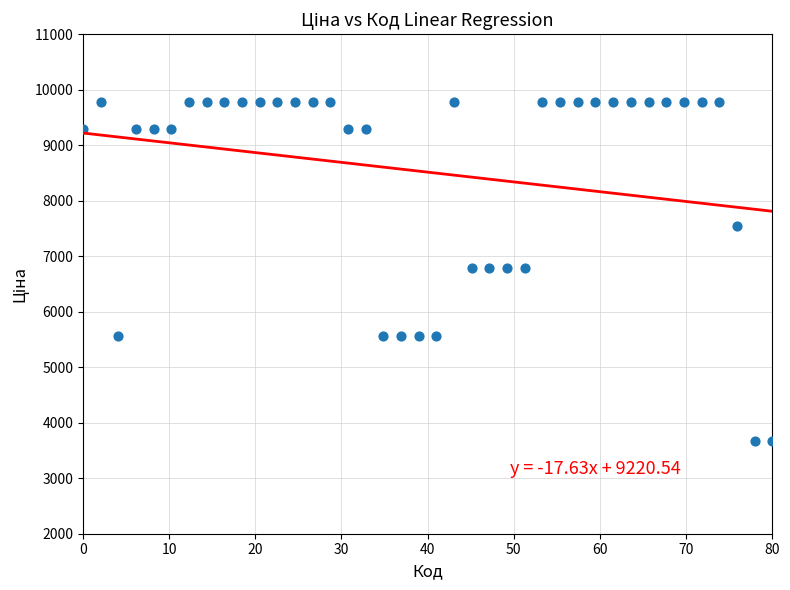

What is the range of Y values (max minus min)?

6113.0